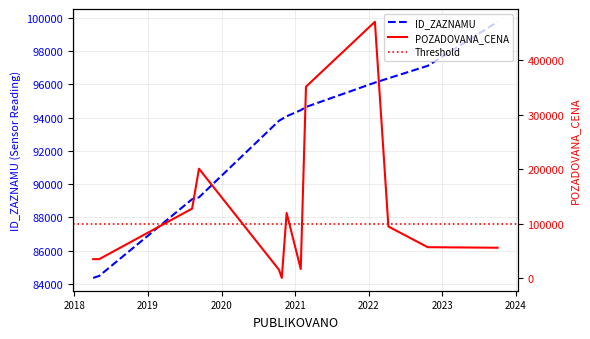

What is the label of the 6th point from the right?

2021-01-28